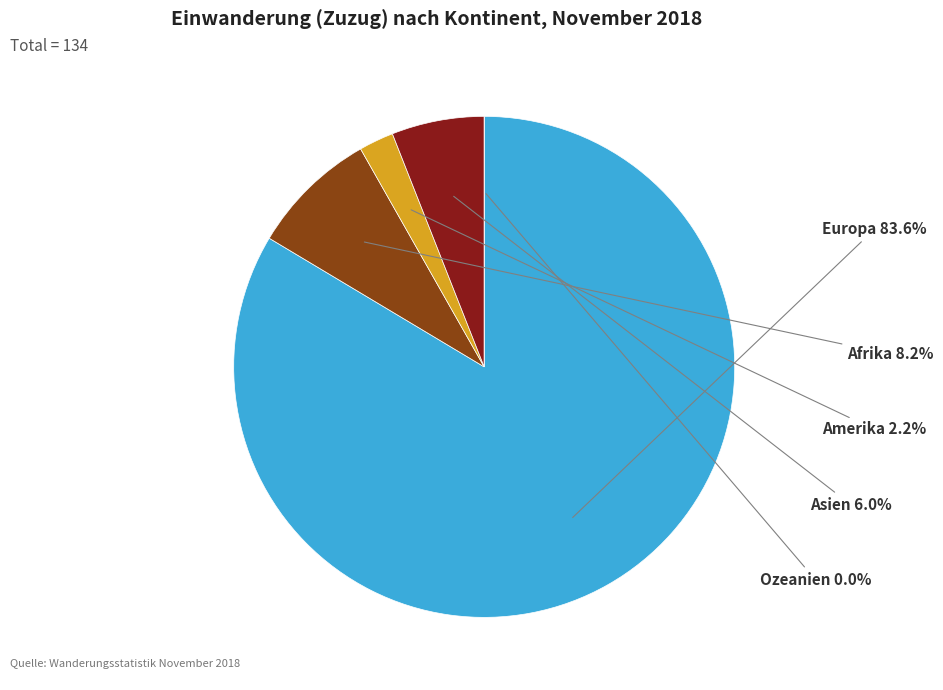

To the nearest percent, what portion does Amerika represent?

2%